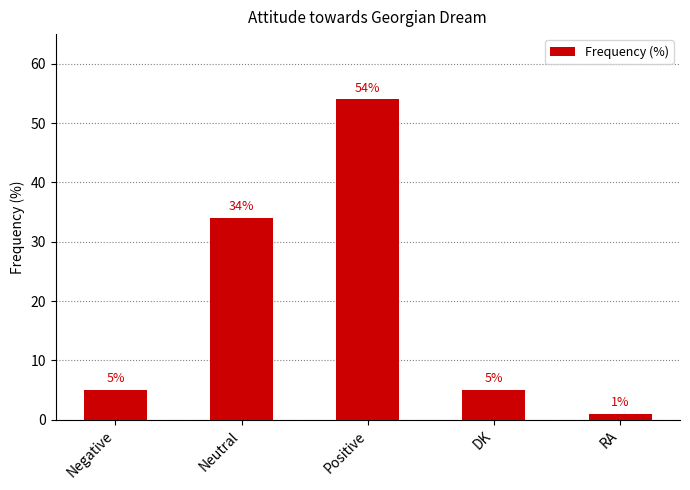

At which category does the chart reach its peak across all series?

Positive